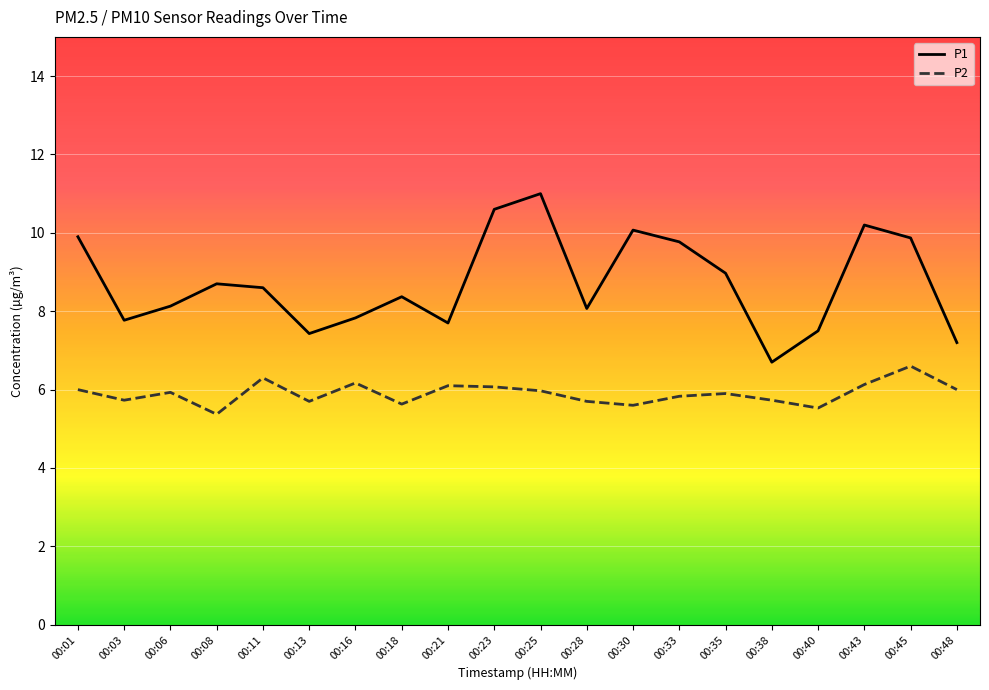

The P1 series shows 9.8 at 00:33. True or false?

True